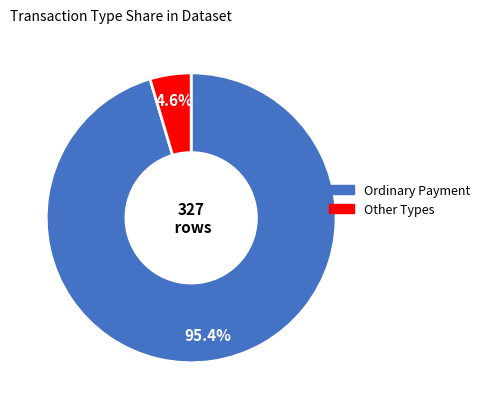

To the nearest percent, what is the average slice percentage?

50%